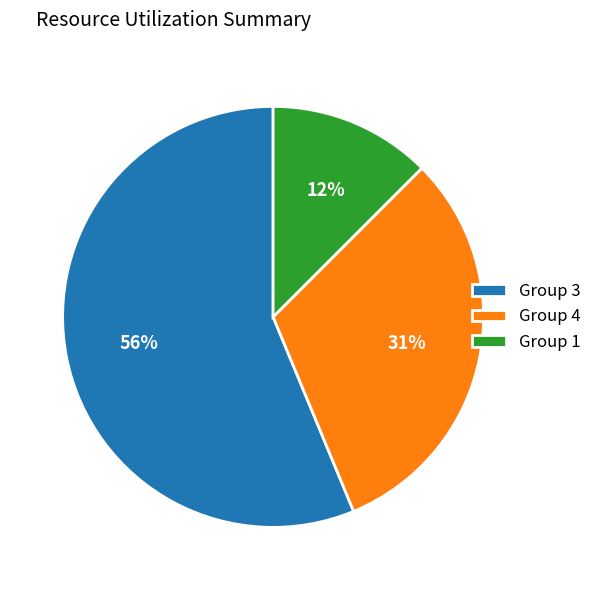

Do Group 1 and Group 3 together represent more than half of the pie?

Yes